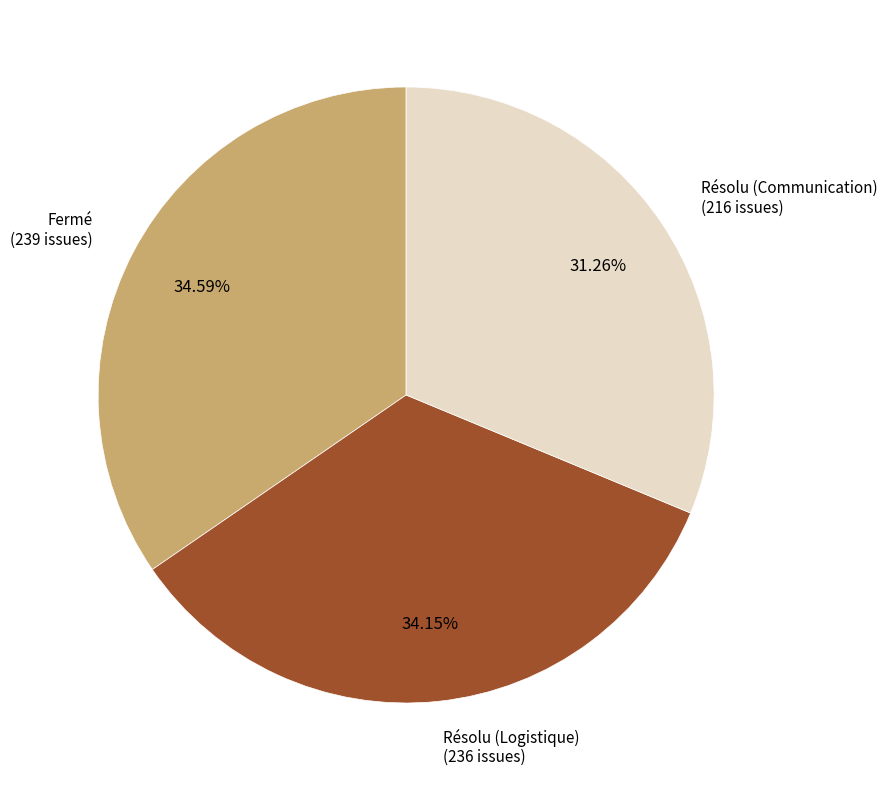

Is there any slice that represents more than half of the pie?

No